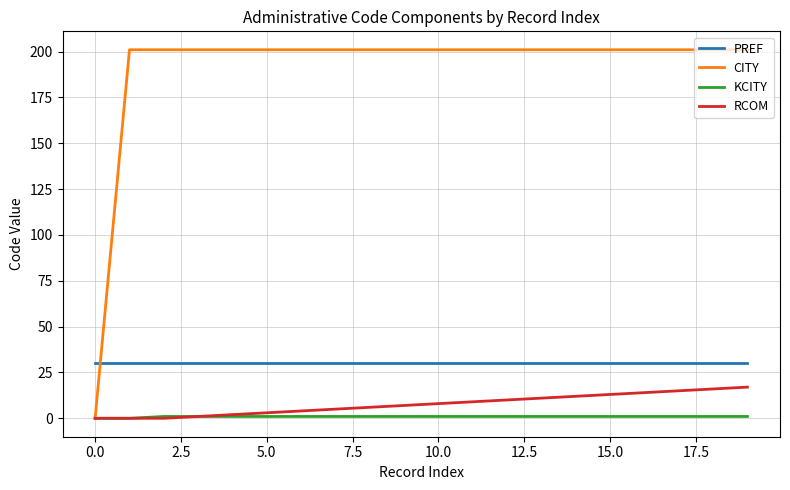

What is the highest value of the PREF series?

30